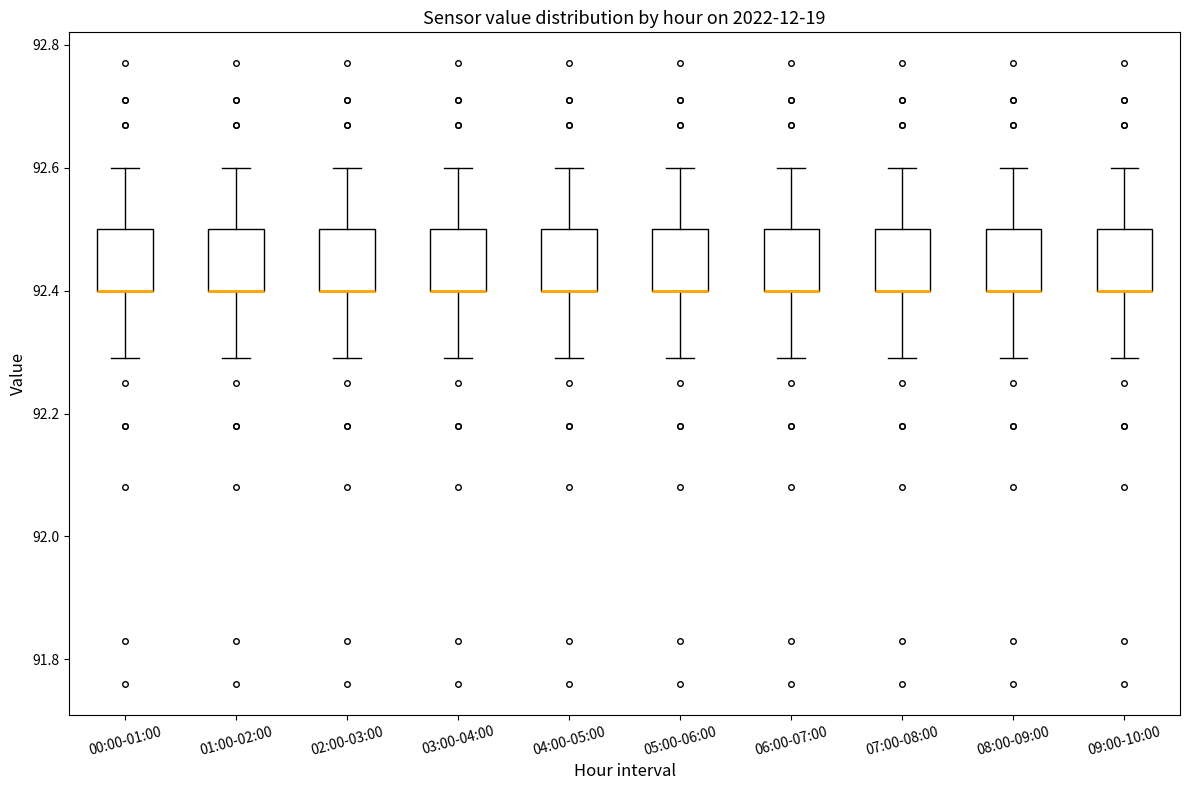

Where is the lower edge of the box for 05:00-06:00 on the y-axis? The values are not printed on the chart, so give them approximately, as read against the axis.

92.4